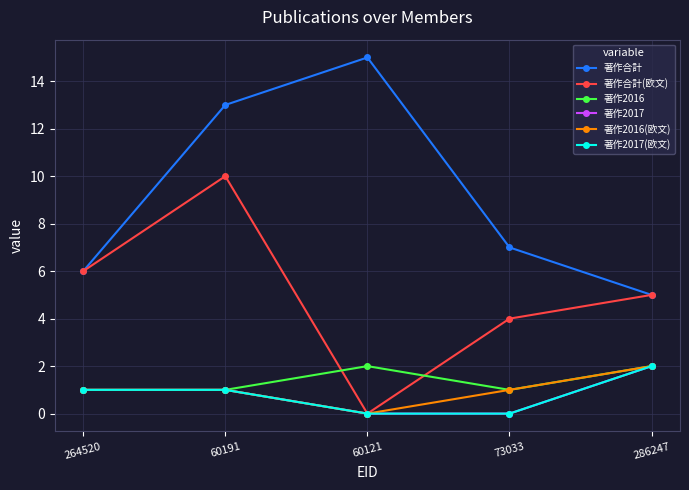

At which label does 著作2016(欧文) reach its minimum?

60121